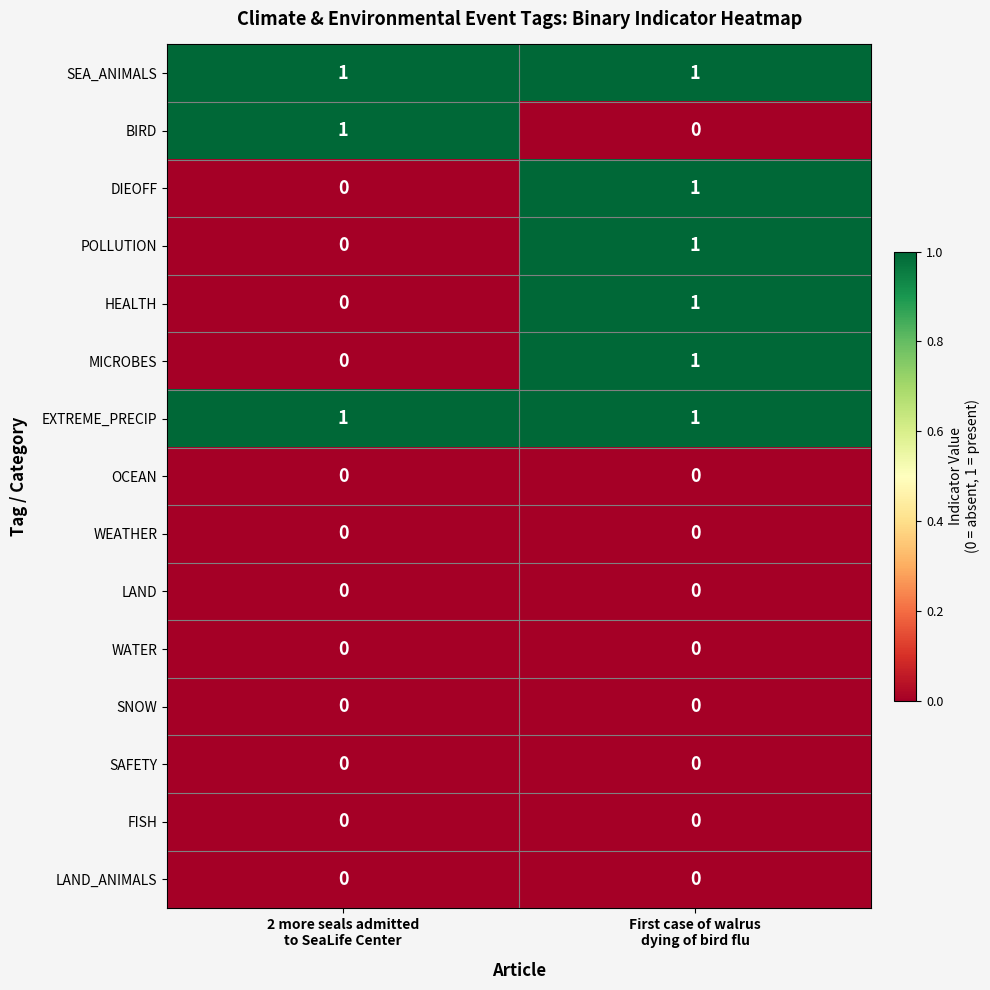

Reading left to right, what are all the values shown in this chart?

SEA_ANIMALS: 1	1
BIRD: 1	0
DIEOFF: 0	1
POLLUTION: 0	1
HEALTH: 0	1
MICROBES: 0	1
EXTREME_PRECIP: 1	1
OCEAN: 0	0
WEATHER: 0	0
LAND: 0	0
WATER: 0	0
SNOW: 0	0
SAFETY: 0	0
FISH: 0	0
LAND_ANIMALS: 0	0